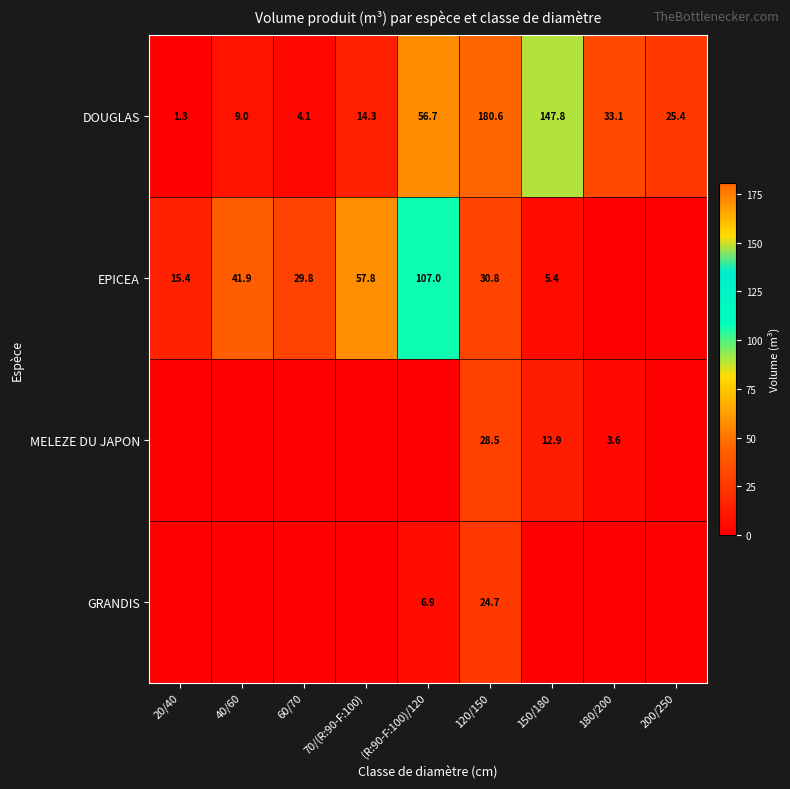

What is the difference between the EPICEA values at 60/70 and 40/60?

12.1